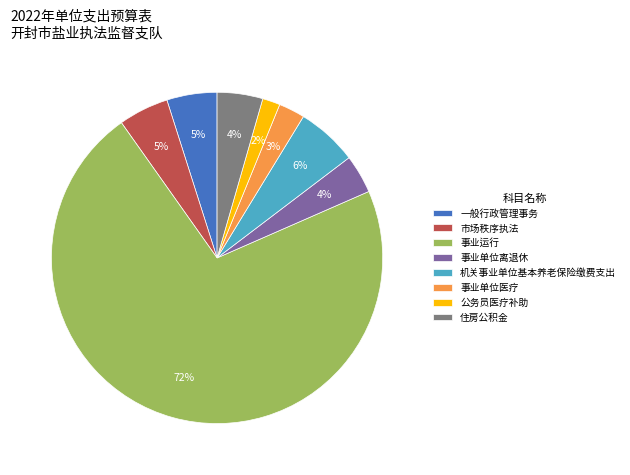

How many slices are in this pie chart?

8